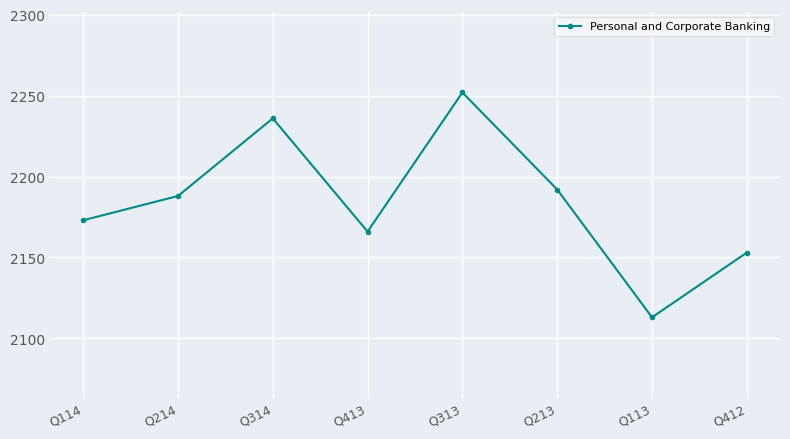

Which category has the highest value across all series?

Q313